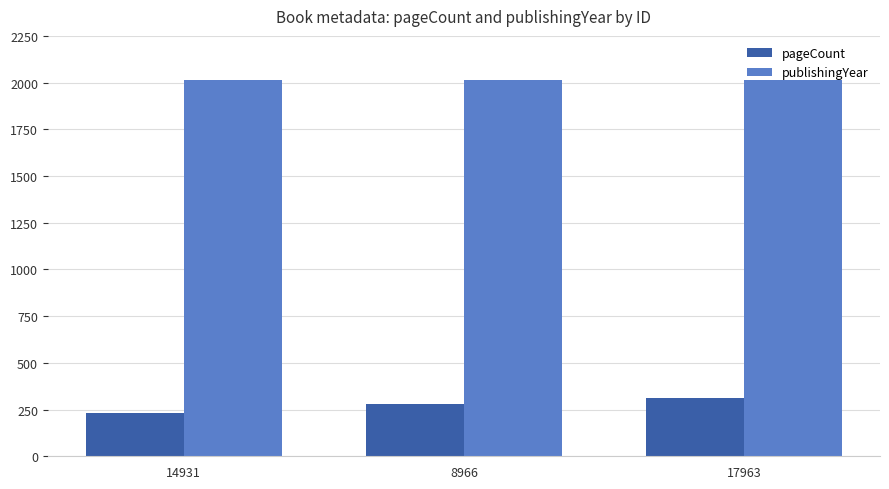

Rank the series by their average value, from lowest to highest.

pageCount, publishingYear